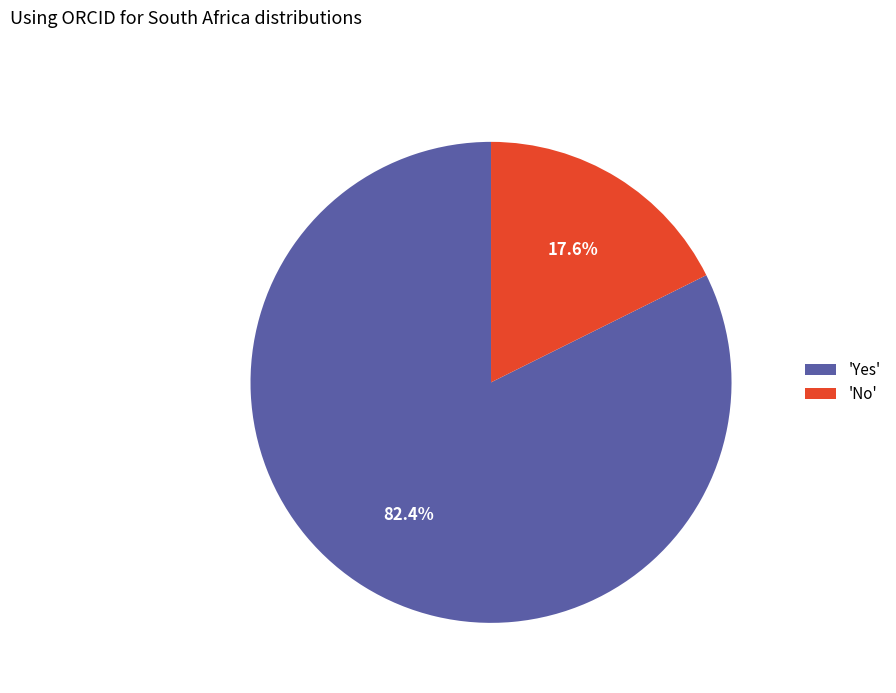

Does 'No' account for over 50% of the chart?

No